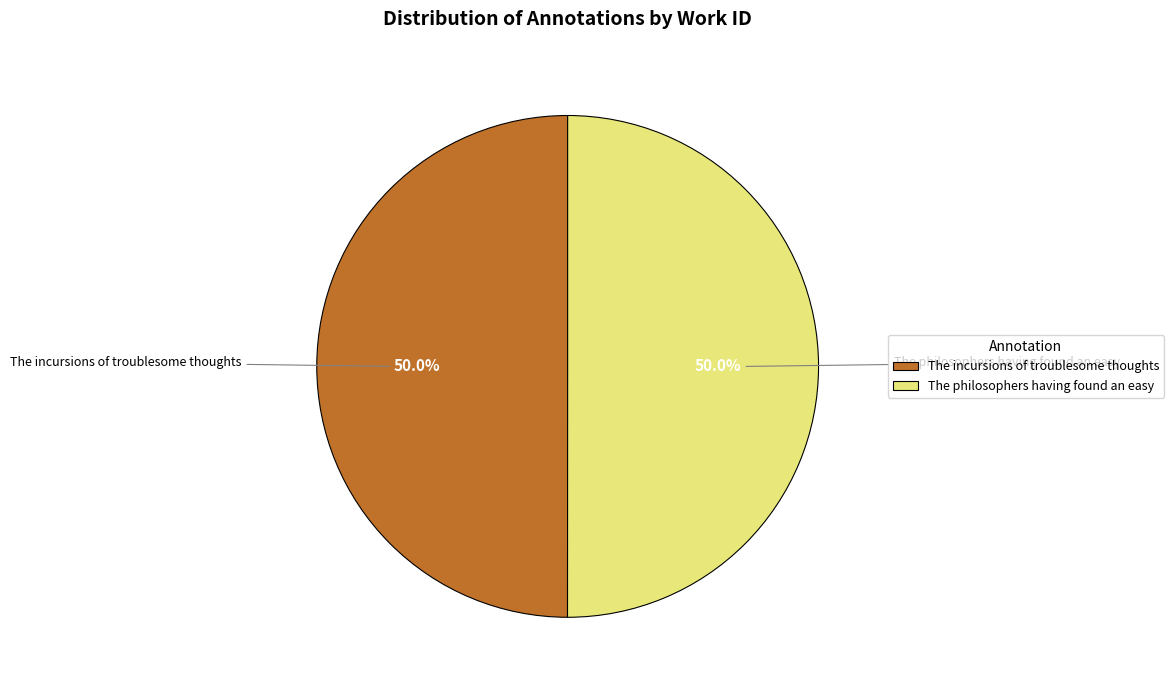

What is the ratio of the value at The incursions of troublesome thoughts to the value at The philosophers having found an easy?

1.0